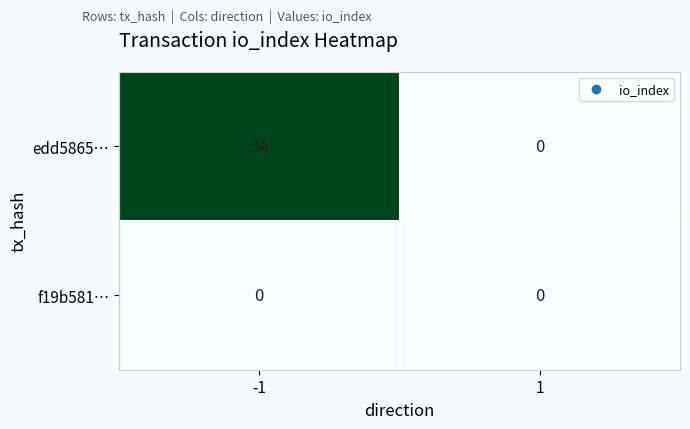

The value of edd5865… at -1 is 24. True or false?

False